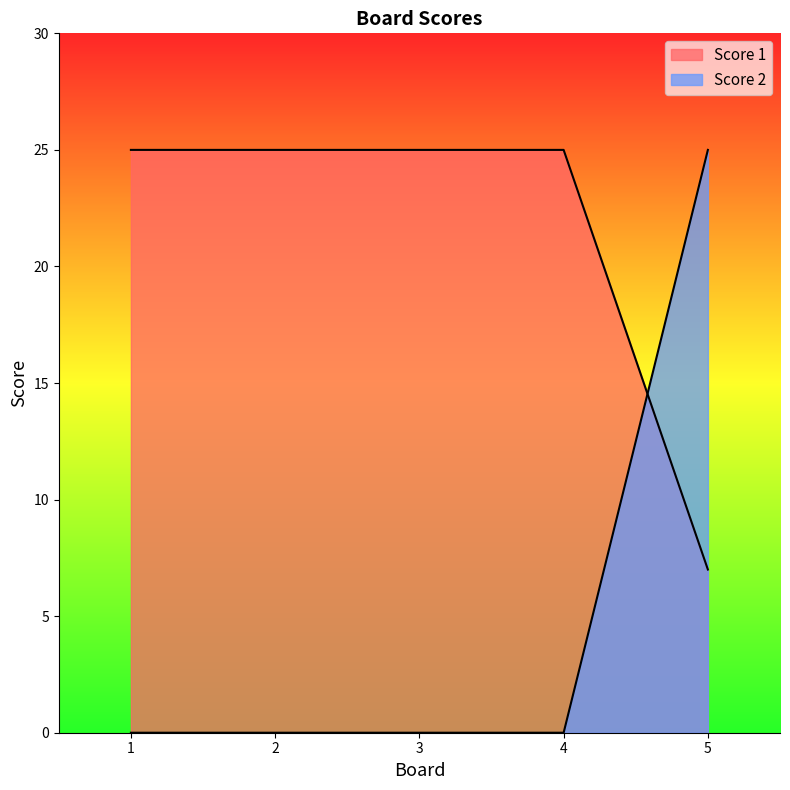

Is it true that Score 2 equals -17 at 3?

False